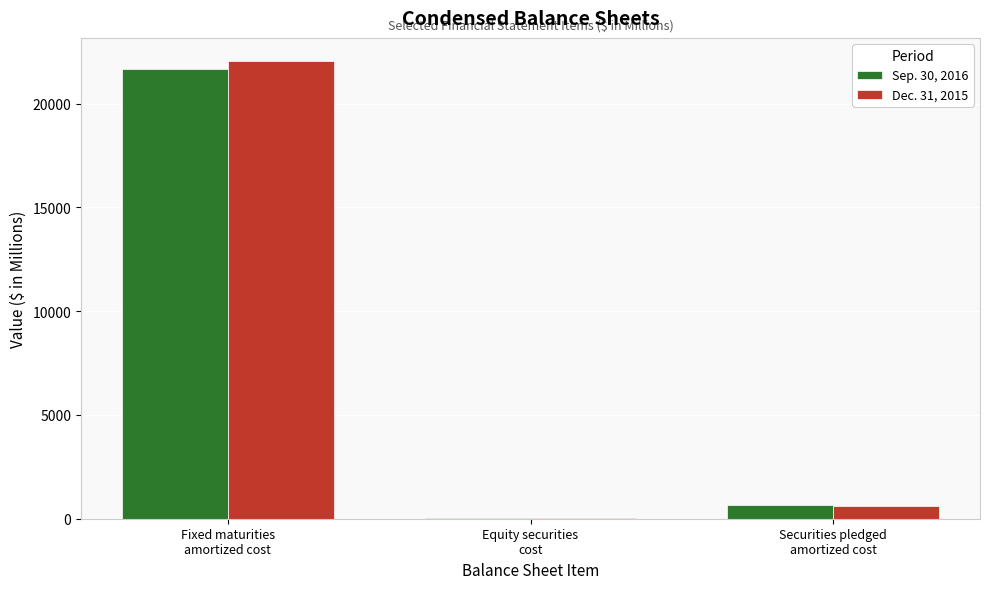

The value of Dec. 31, 2015 at Securities pledged
amortized cost is 633.3. True or false?

True